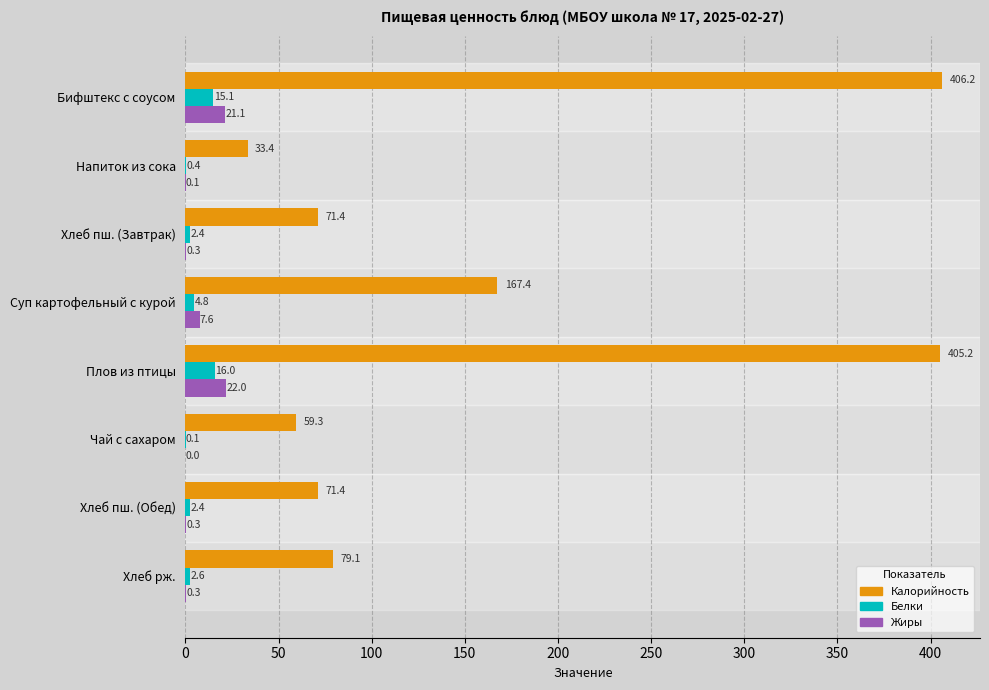

What is the sum of all Жиры values?

51.7